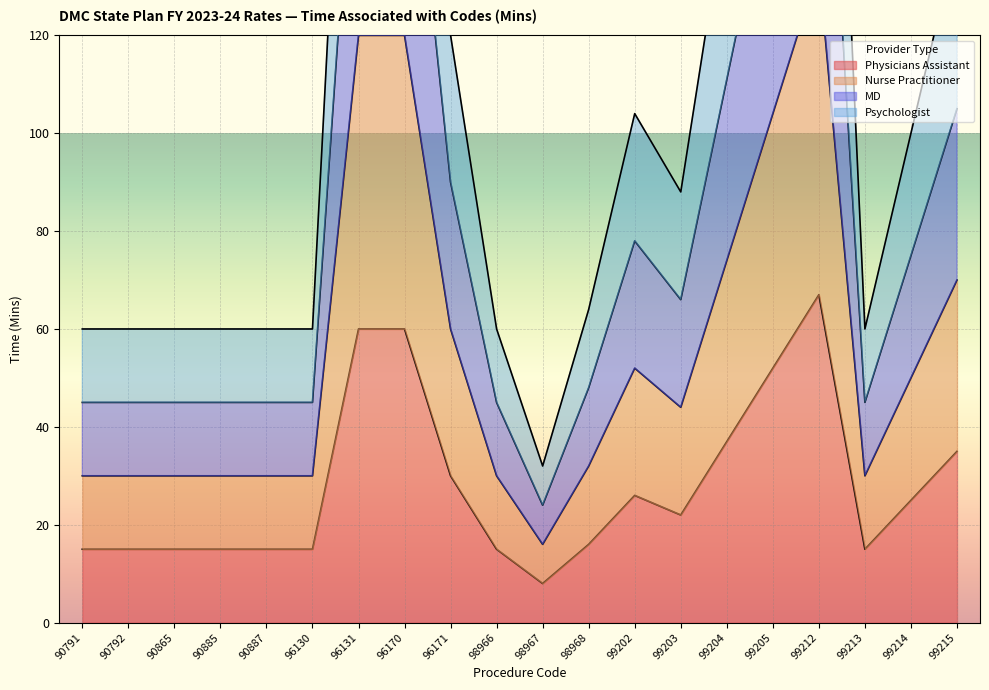

How many lines are shown in the chart?

4